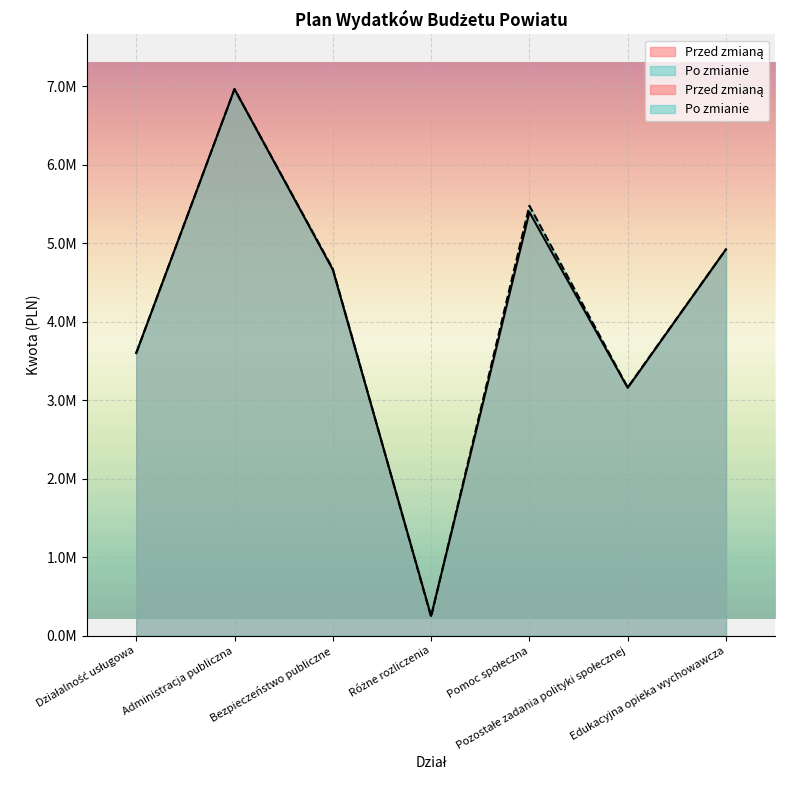

How many interior local valleys does the Przed zmianą series have?

2